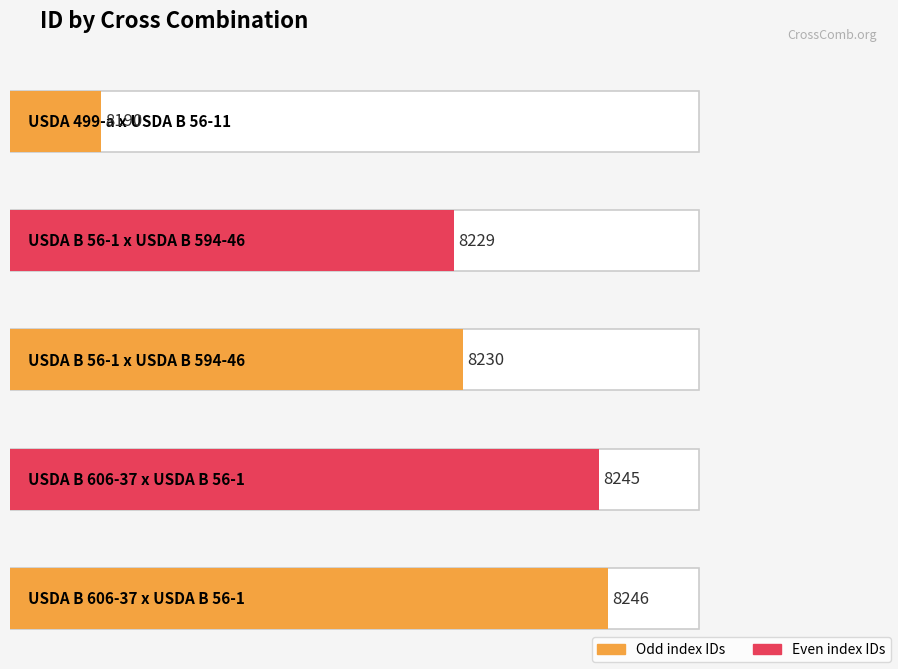

What is the label of the 3rd bar from the right?

USDA B 56-1 x USDA B 594-46